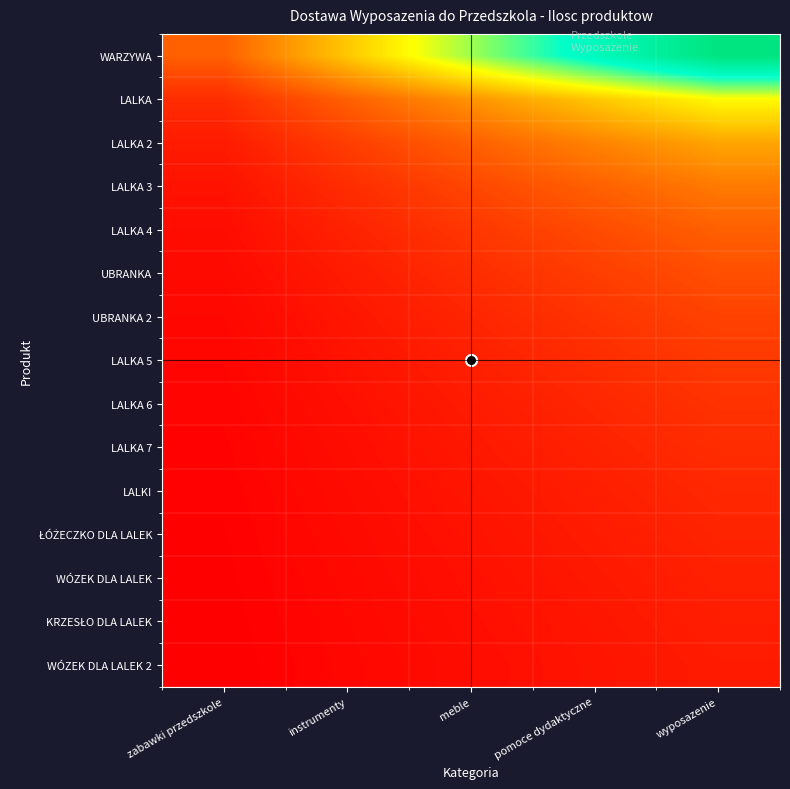

At which category is the sum across all series the highest?

wyposazenie